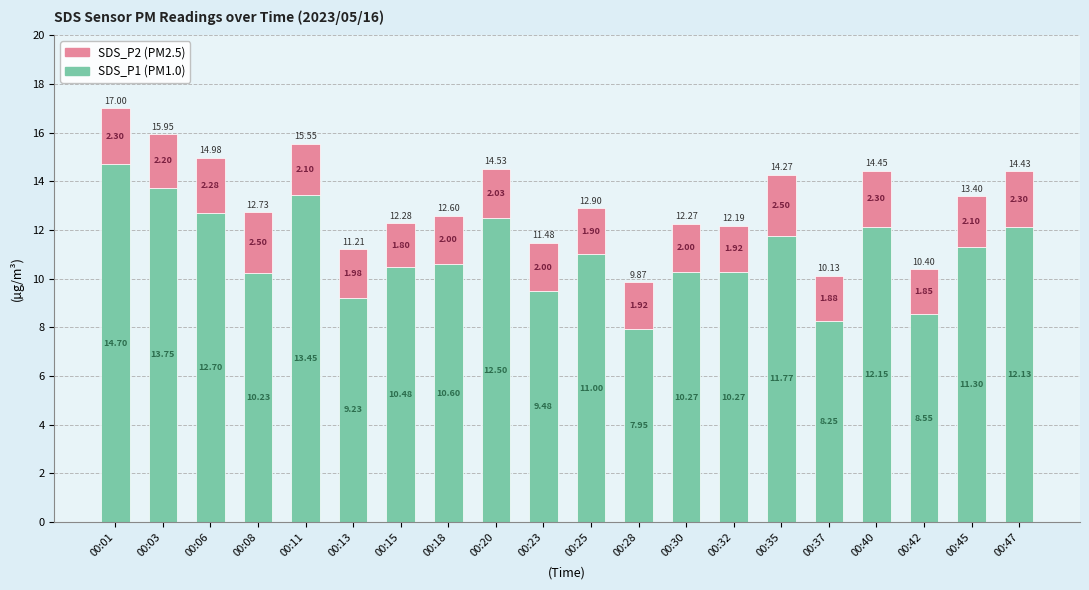

What is the total value across all series at 00:40?

14.5